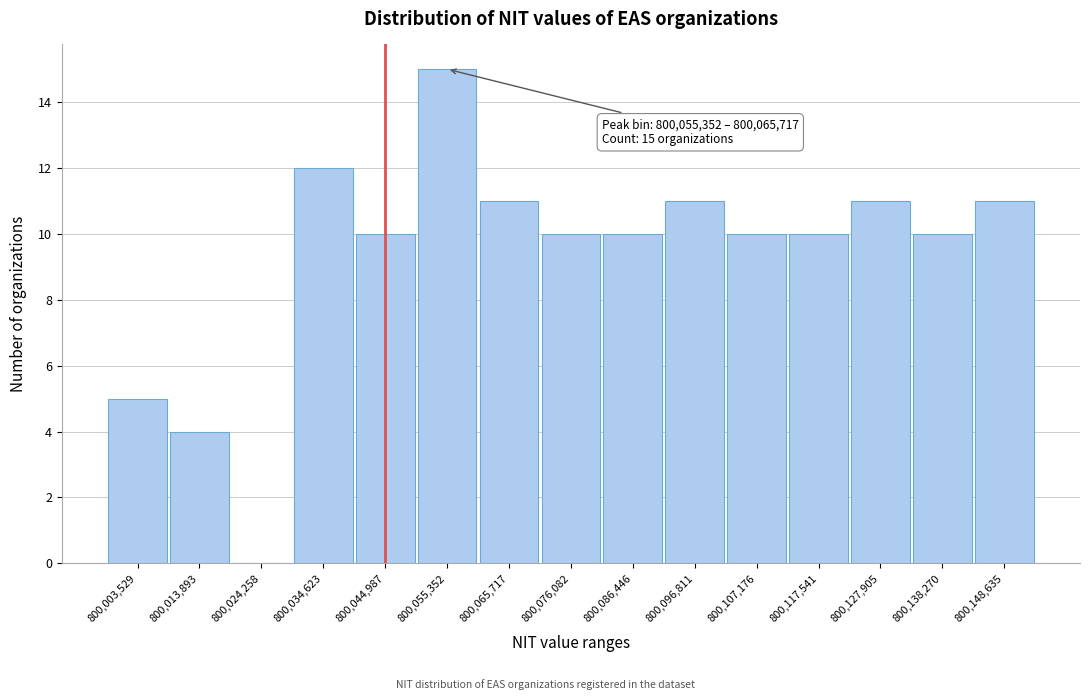

Reading left to right, list all the values displayed in this chart.

800,003,529=5	800,013,893=4	800,024,258=0	800,034,623=12	800,044,987=10	800,055,352=15	800,065,717=11	800,076,082=10	800,086,446=10	800,096,811=11	800,107,176=10	800,117,541=10	800,127,905=11	800,138,270=10	800,148,635=11